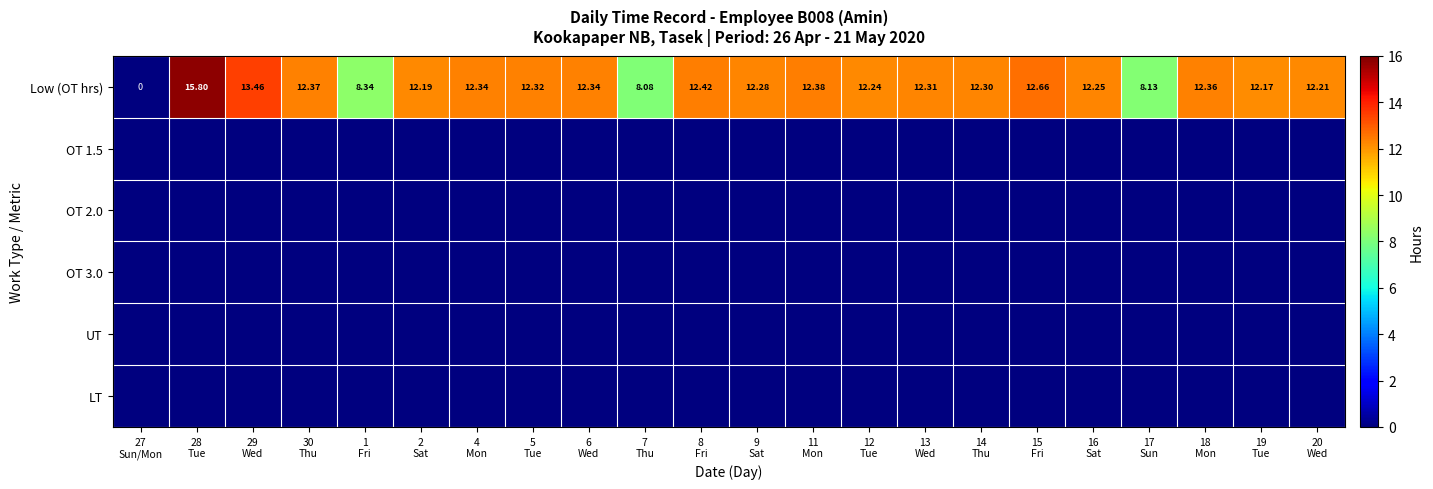

What is the spread (max minus min) of values at 11
Mon?

12.4